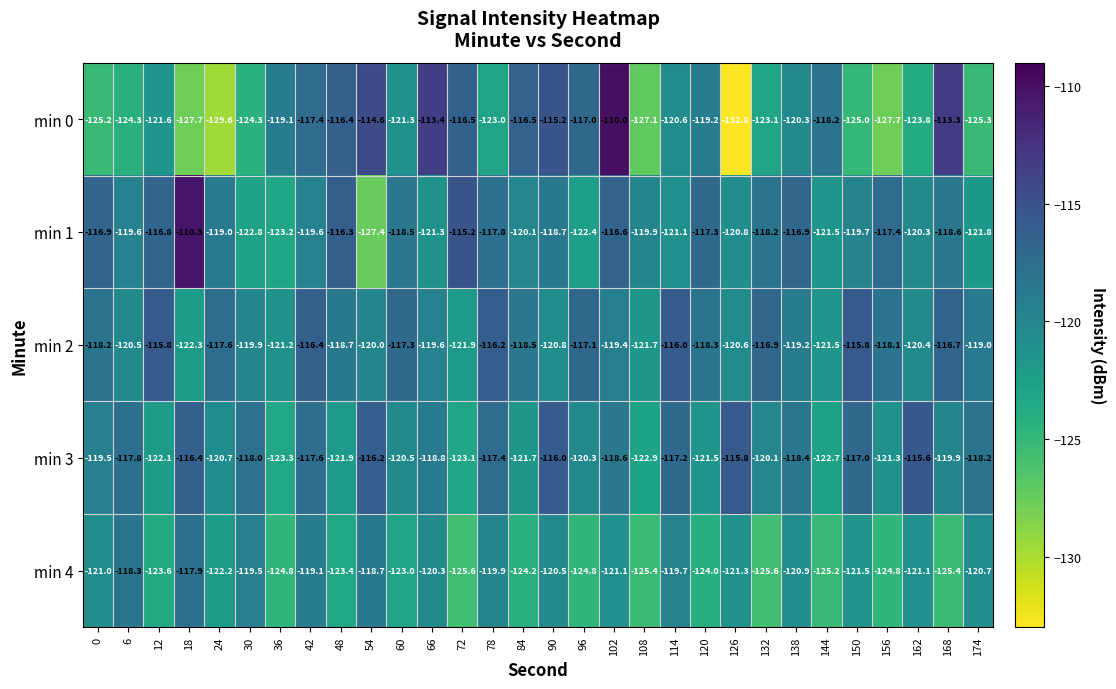

What is the greatest value displayed?

-110.0